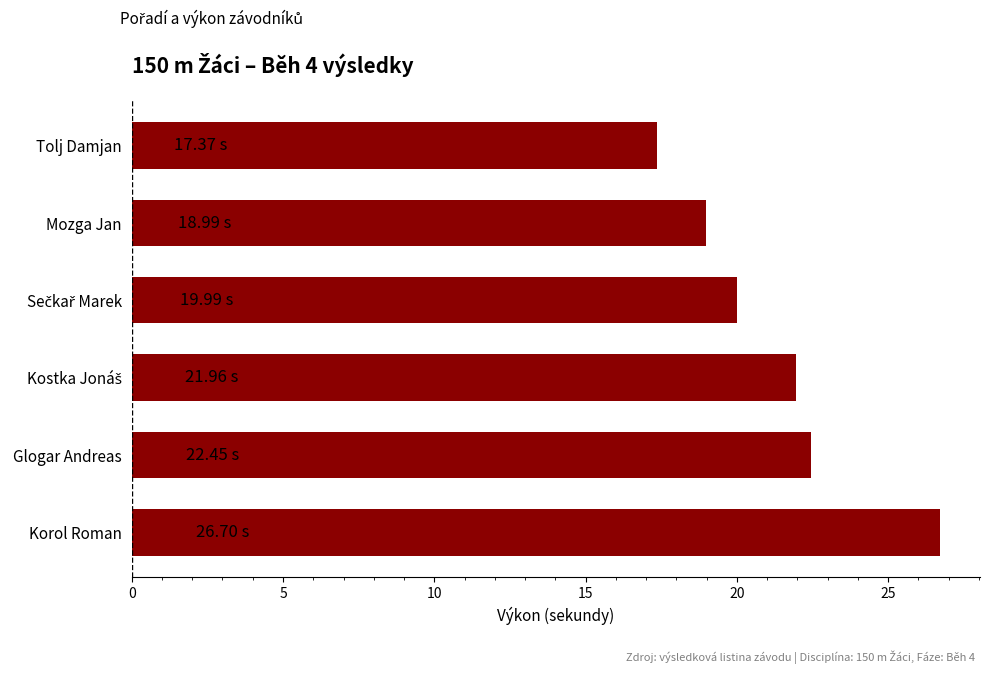

What is the difference between the maximum and second lowest values?

7.7